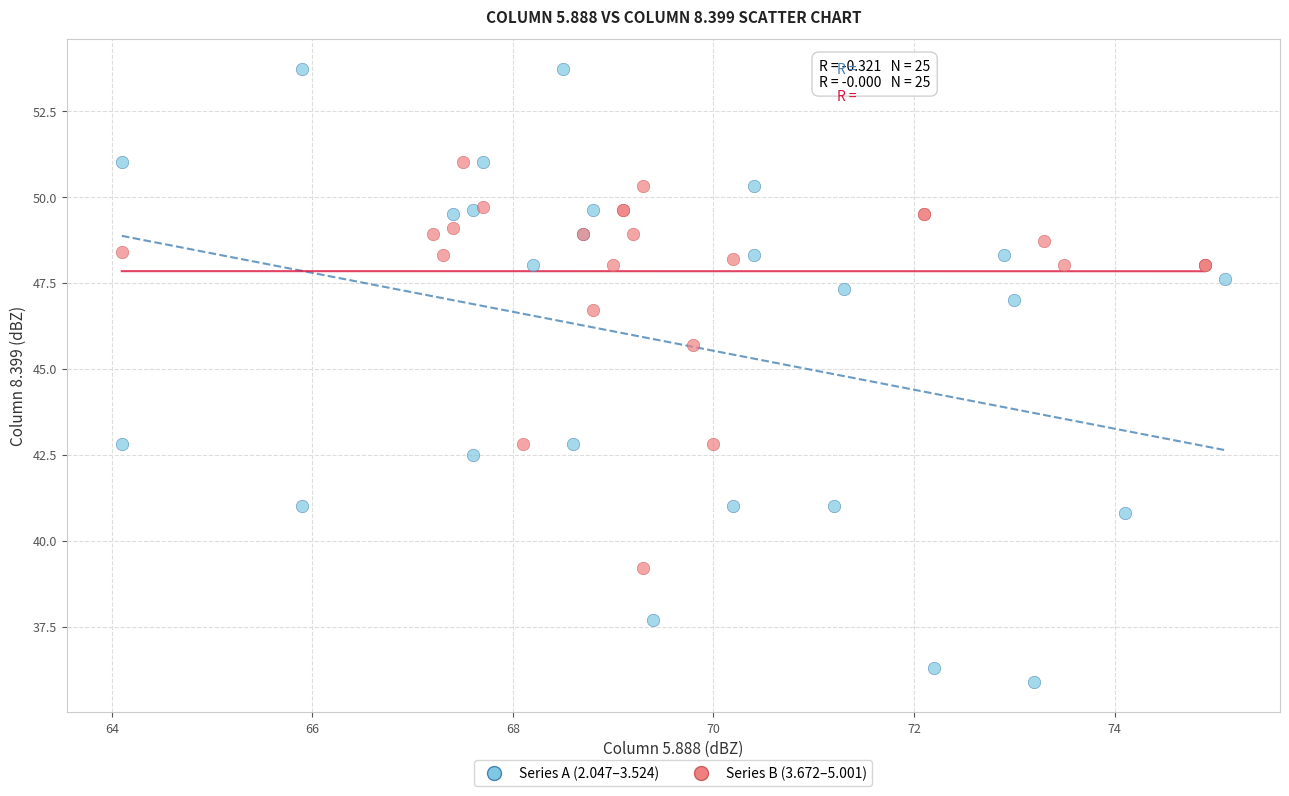

Which series reaches the maximum Y coordinate?

Series A (2.047–3.524)